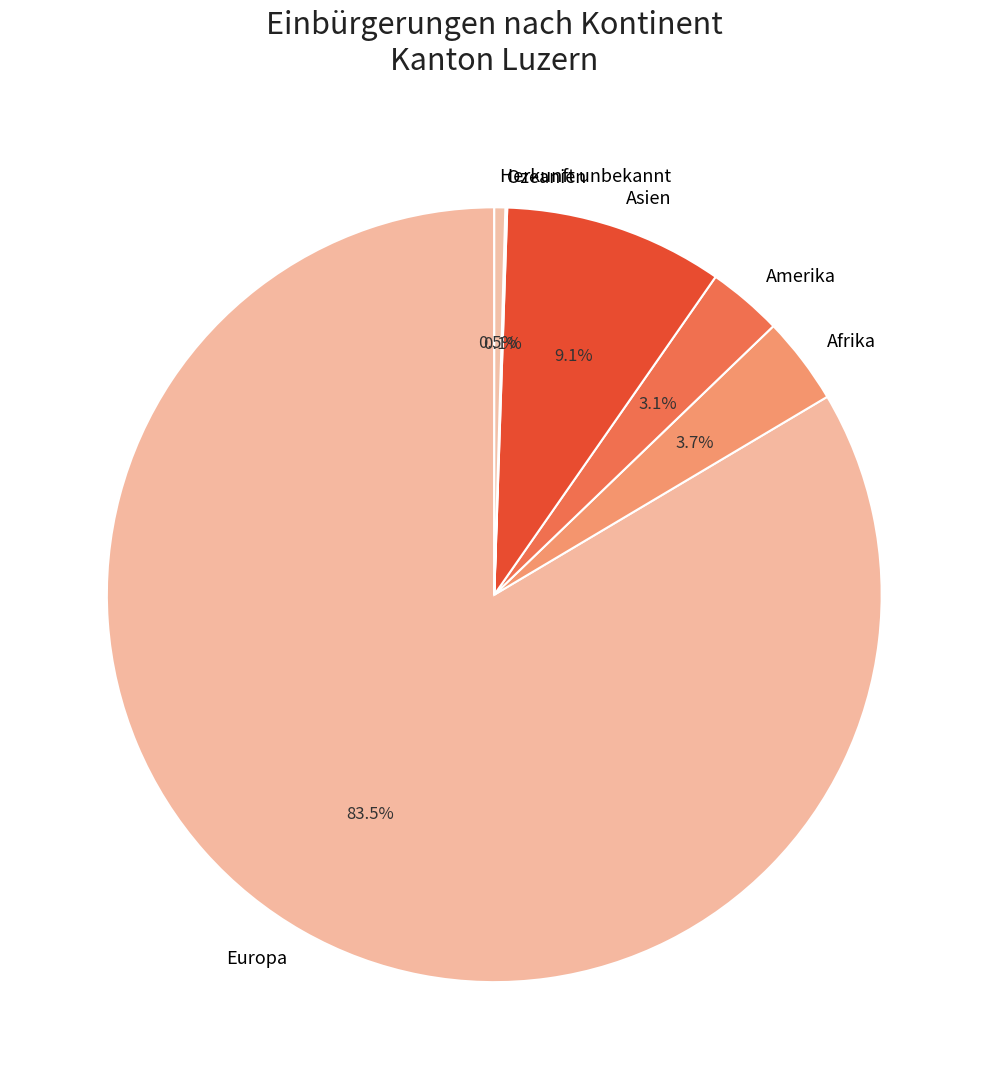

What percentage is the Amerika slice, to the nearest percent?

3%